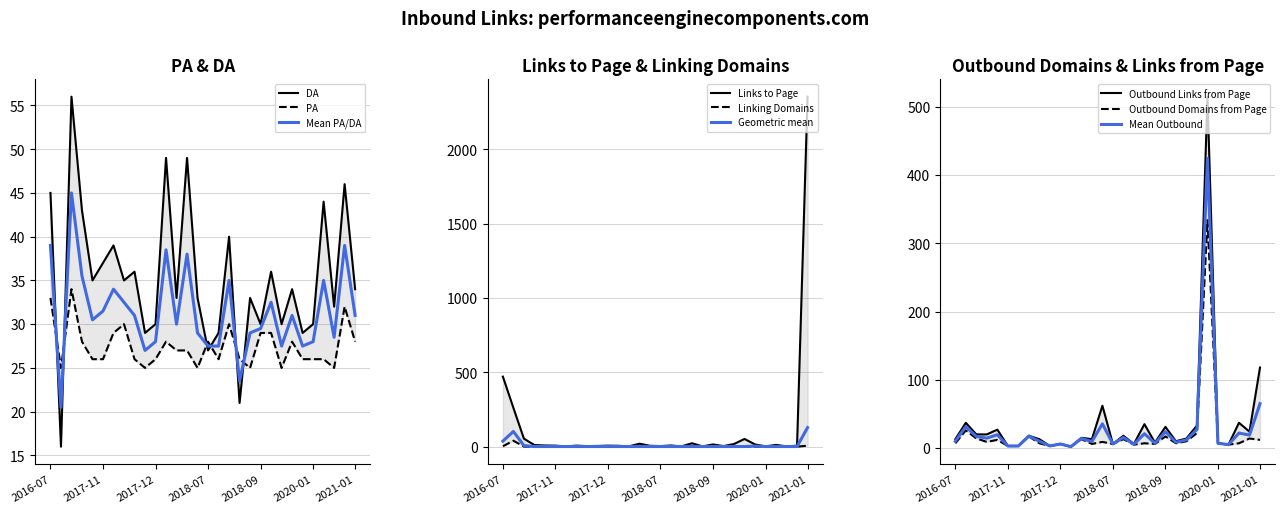

True or false: Outbound Domains from Page has more than 1 points higher than both neighbors.

True